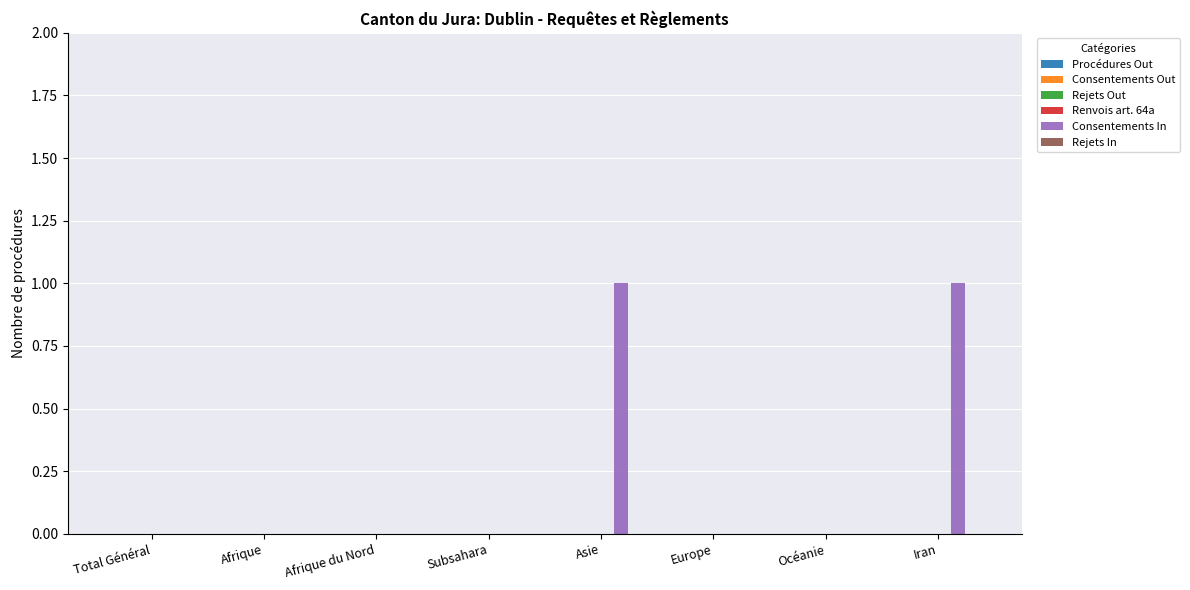

Between Subsahara and Asie, which is larger?

Asie